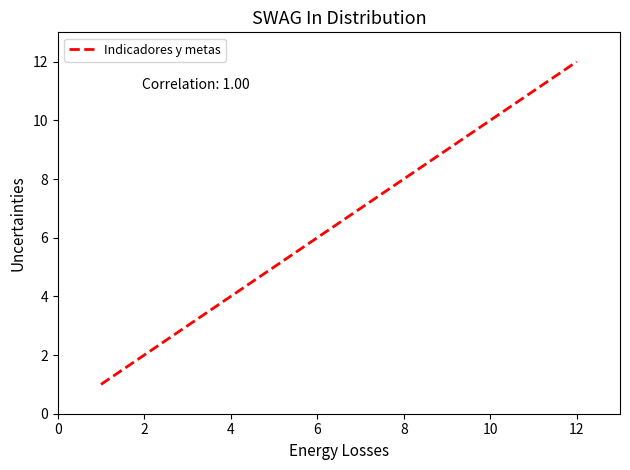

What is the maximum value shown in the chart?

12